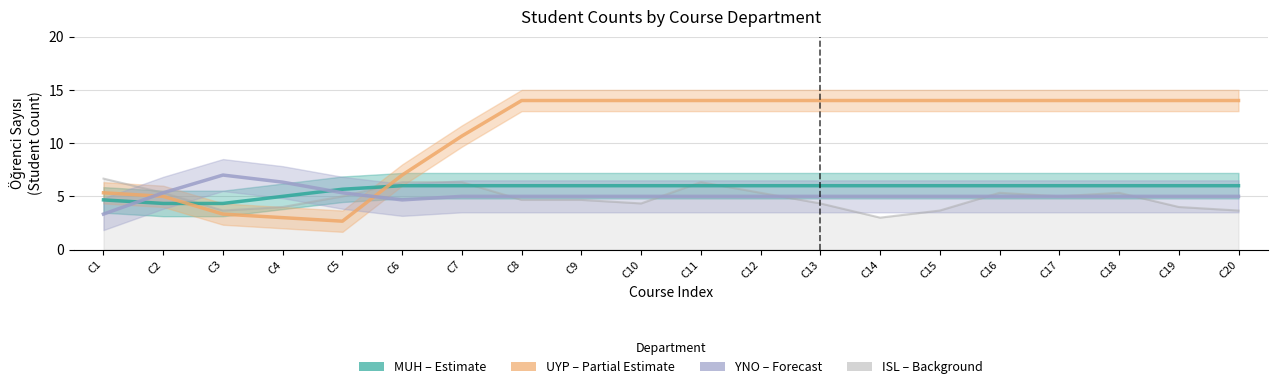

Reading left to right, extract all data points from this chart.

MUH (Estimate): C1=4.7	C2=4.3	C3=4.3	C4=5.0	C5=5.7	C6=6.0	C7=6.0	C8=6.0	C9=6.0	C10=6.0	C11=6.0	C12=6.0	C13=6.0	C14=6.0	C15=6.0	C16=6.0	C17=6.0	C18=6.0	C19=6.0	C20=6.0
UYP (Partial): C1=5.3	C2=5.0	C3=3.3	C4=3.0	C5=2.7	C6=7.0	C7=10.7	C8=14.0	C9=14.0	C10=14.0	C11=14.0	C12=14.0	C13=14.0	C14=14.0	C15=14.0	C16=14.0	C17=14.0	C18=14.0	C19=14.0	C20=14.0
YNO (Forecast): C1=3.3	C2=5.3	C3=7.0	C4=6.3	C5=5.3	C6=4.7	C7=5.0	C8=5.0	C9=5.0	C10=5.0	C11=5.0	C12=5.0	C13=5.0	C14=5.0	C15=5.0	C16=5.0	C17=5.0	C18=5.0	C19=5.0	C20=5.0